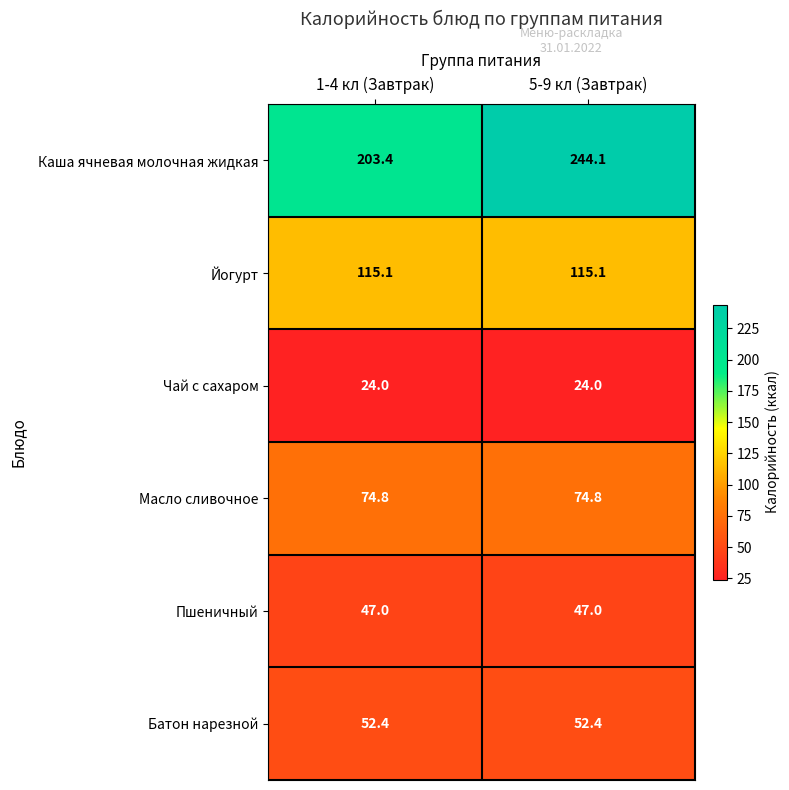

Reading left to right, extract all data points from this chart.

Каша ячневая молочная жидкая: 203.4	244.1
Йогурт: 115.1	115.1
Чай с сахаром: 24.0	24.0
Масло сливочное: 74.8	74.8
Пшеничный: 47.0	47.0
Батон нарезной: 52.4	52.4